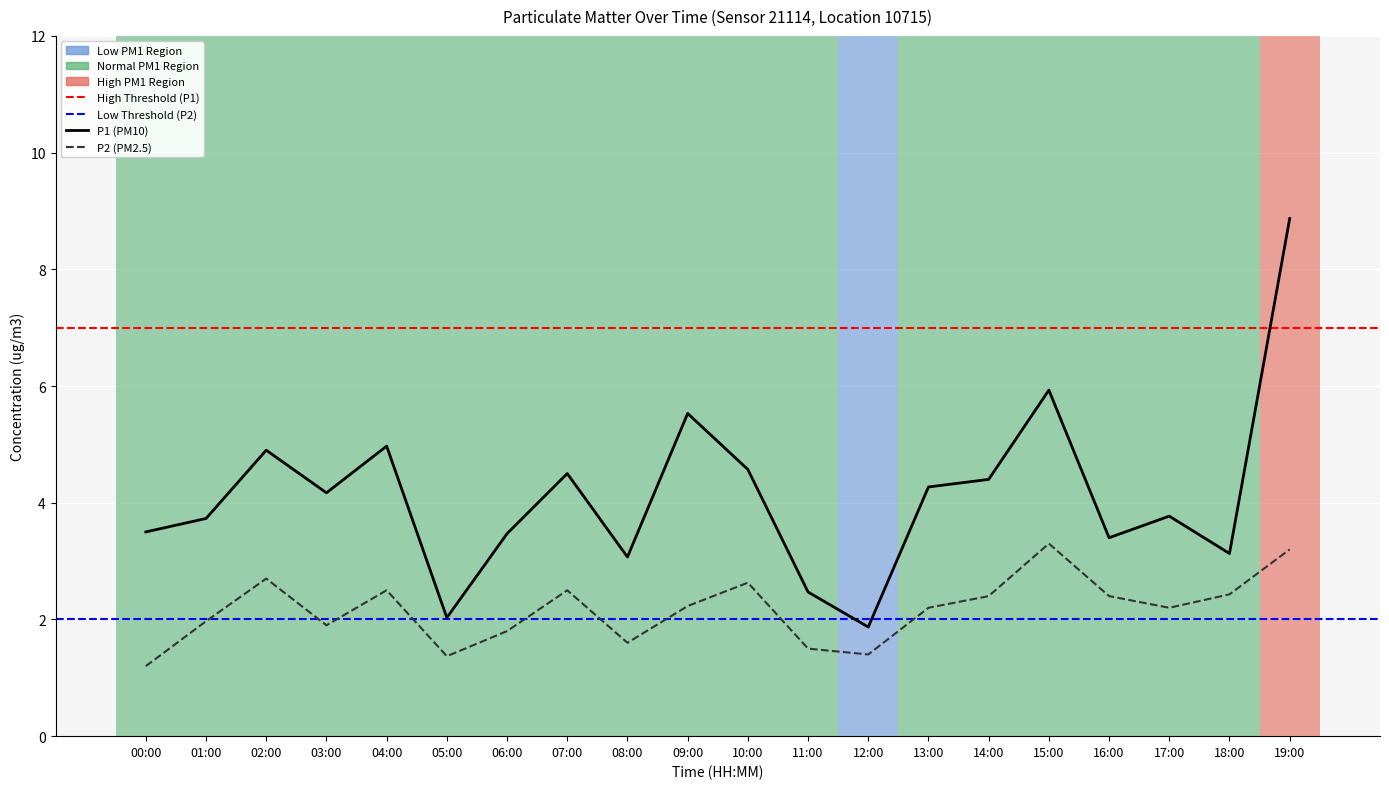

What is the difference between the P2 values at 13:00 and 06:00?

0.4